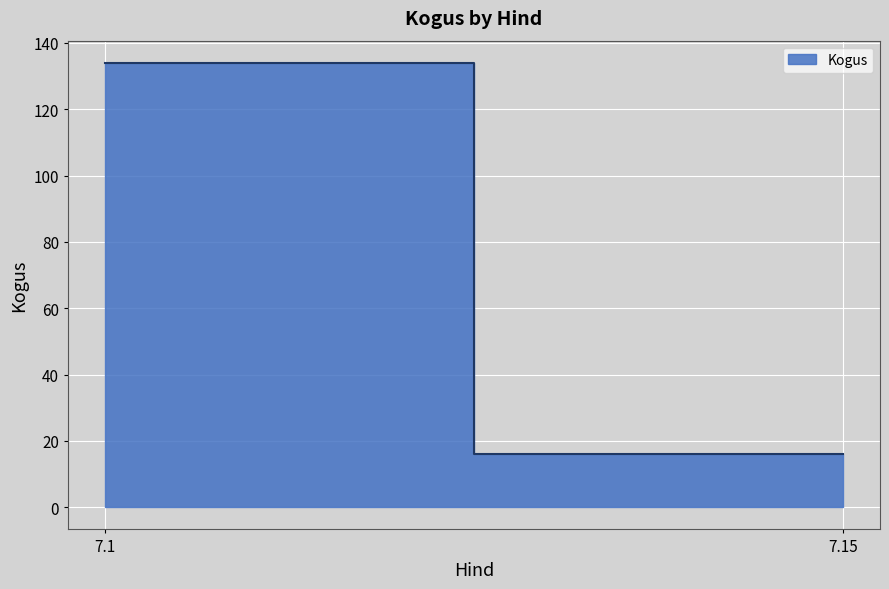

True or false: the data shows 14 at 7.1.

False